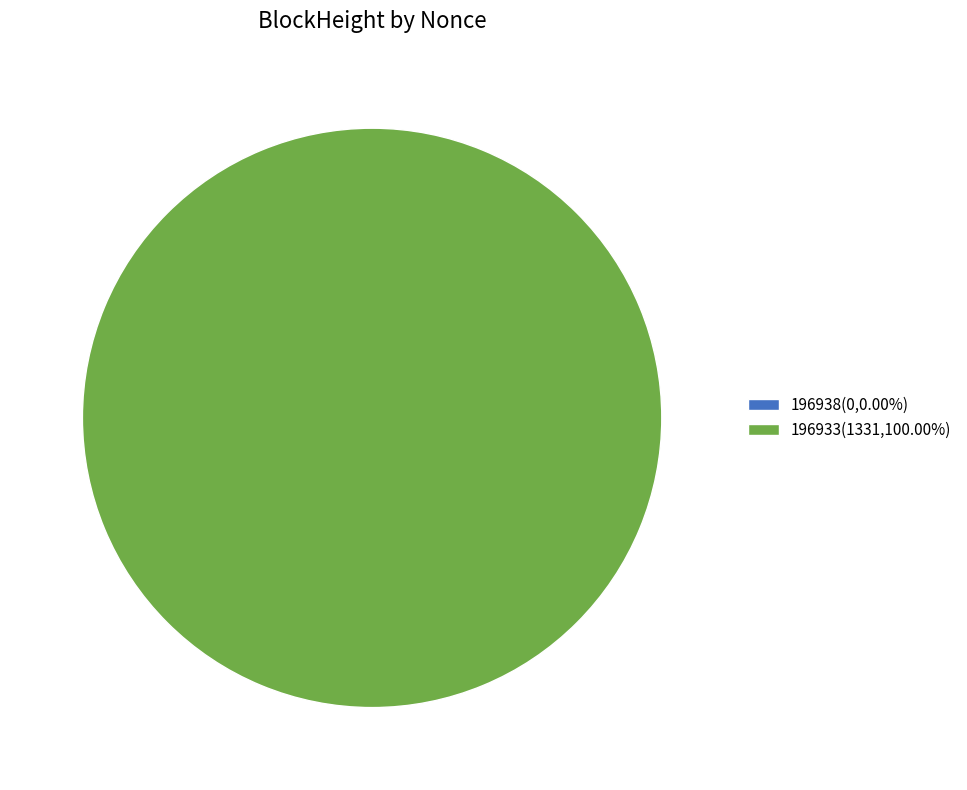

What is the change in value from 196938 to 196933?

+1331